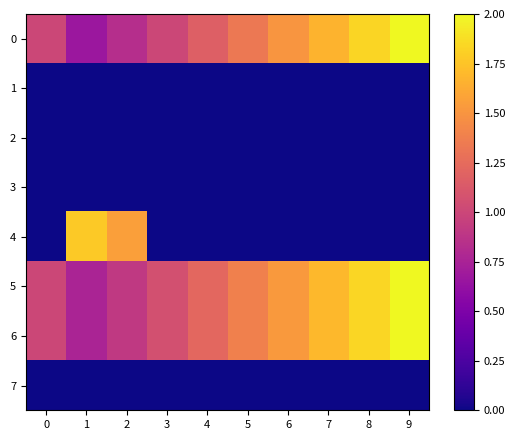

What is the spread (max minus min) of values at 5?

1.4